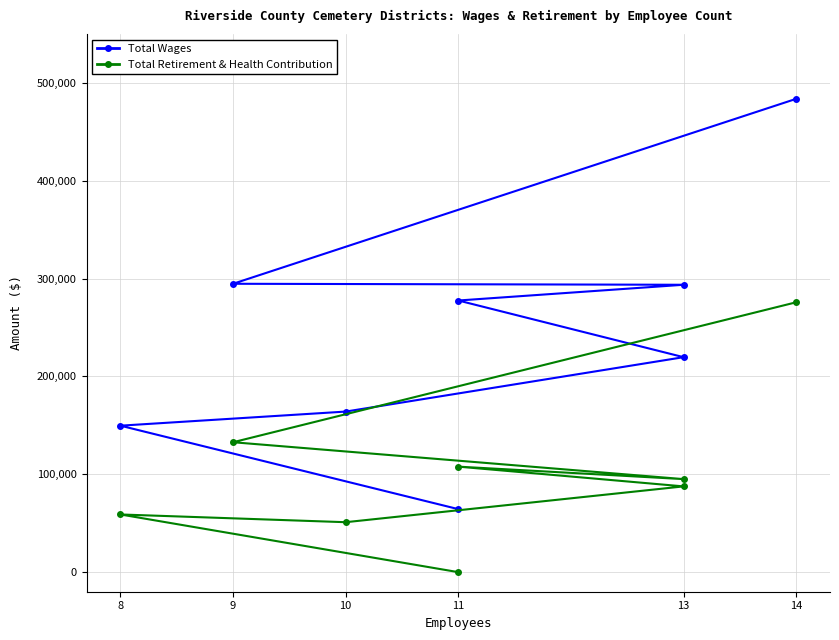

Is it true that Total Retirement & Health Contribution equals 50427 at 13?

False